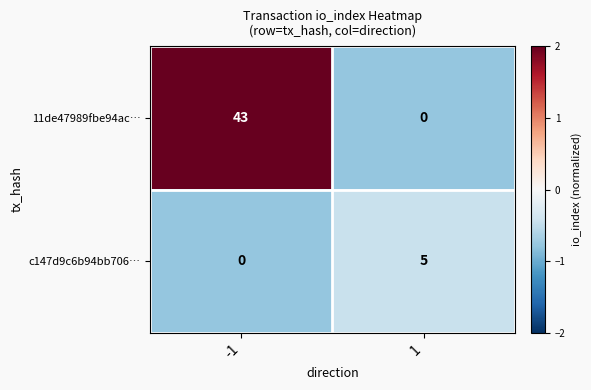

List the series in order of their overall mean, lowest first.

c147d9c6b94bb706…, 11de47989fbe94ac…